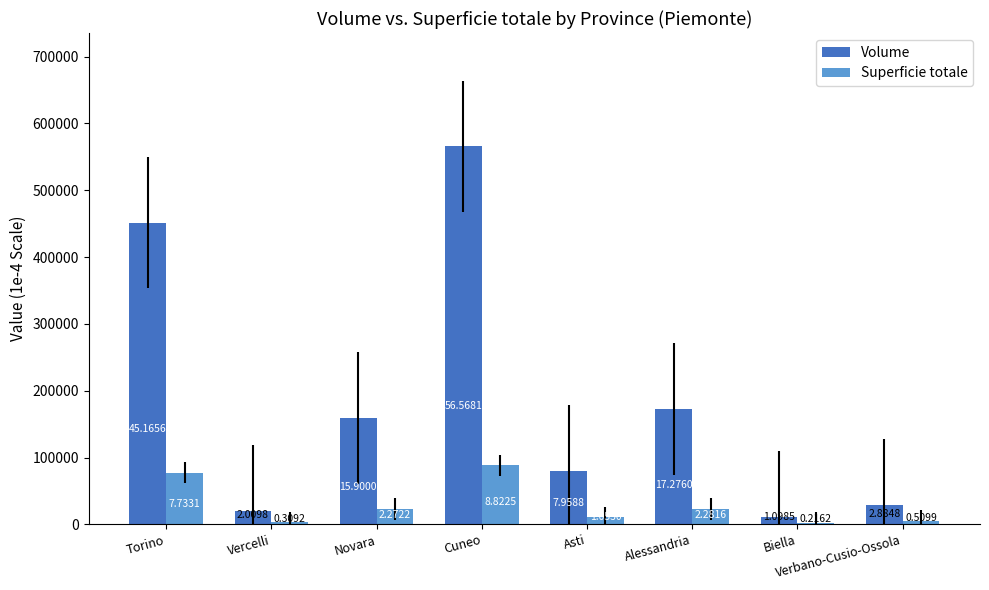

How many values in the Superficie totale series exceed 22722?

3